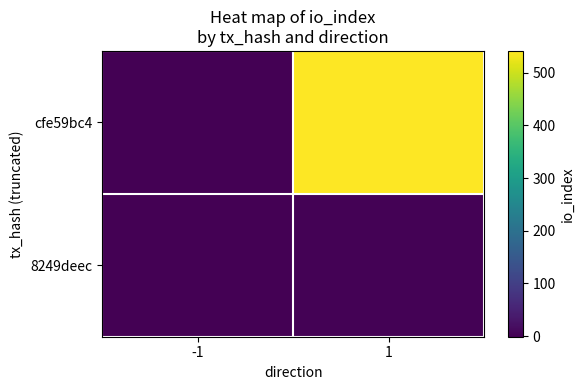

Which category has the lowest value across all series?

-1